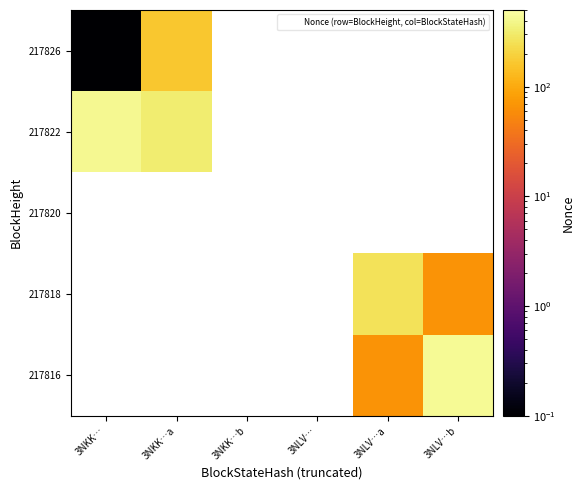

How many data points does each series have?

6